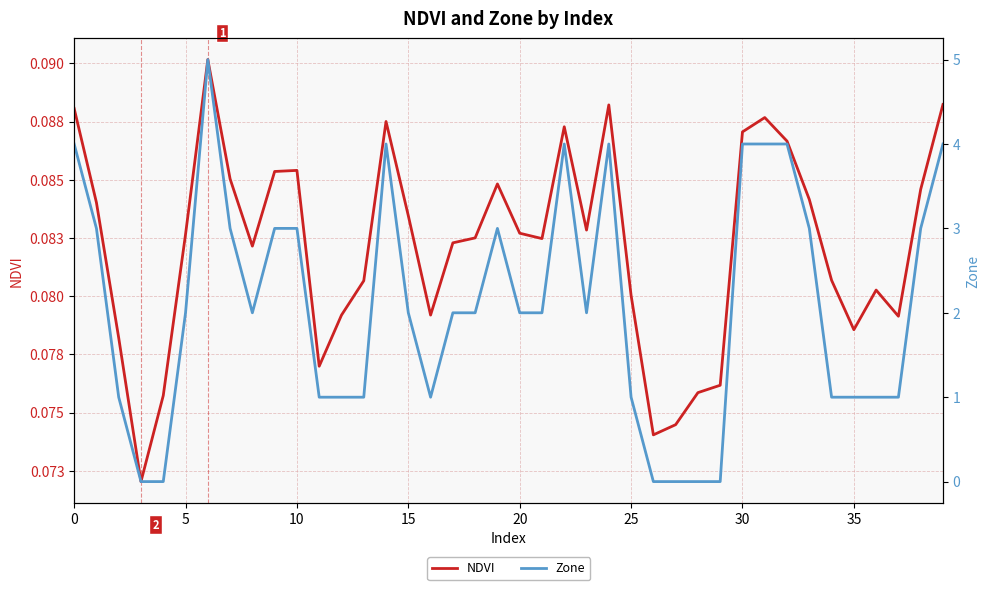

How many lines are shown in the chart?

2